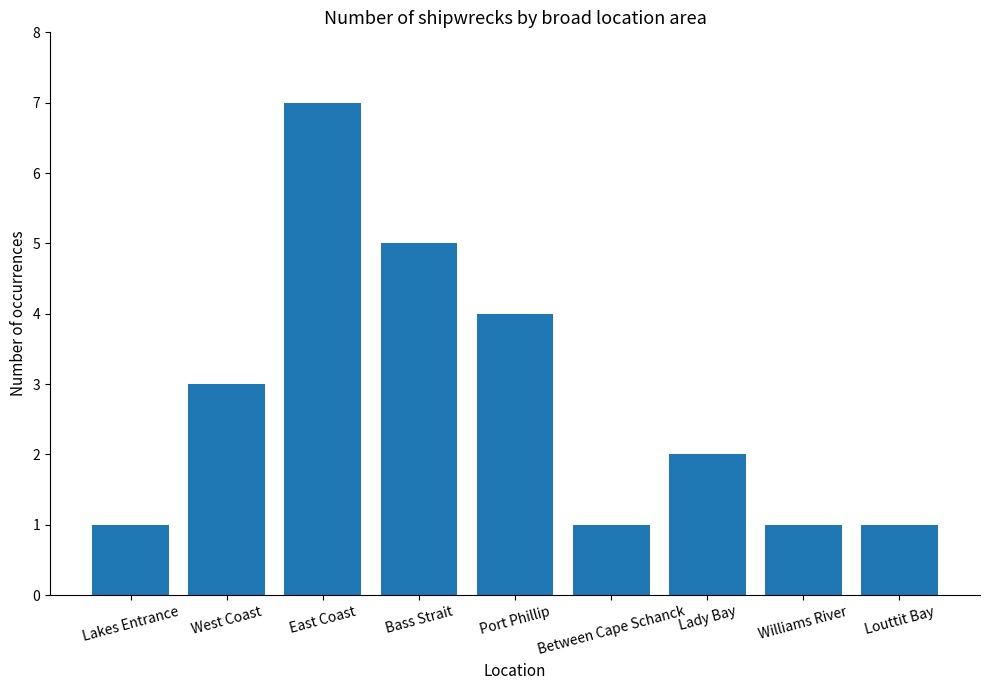

The chart shows a value of 5 at Bass Strait. True or false?

True